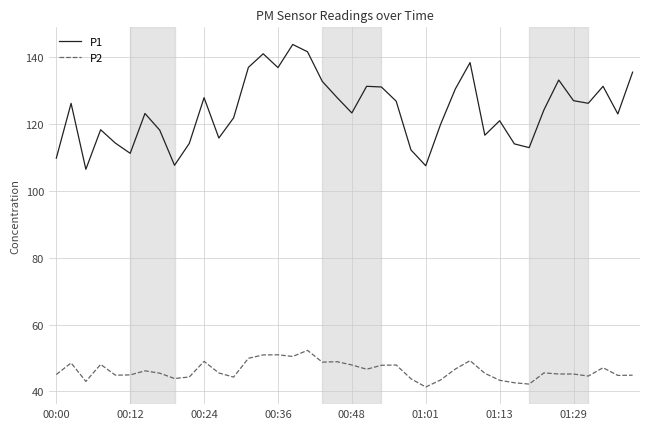

List the series in order of their peak value, lowest first.

P2, P1